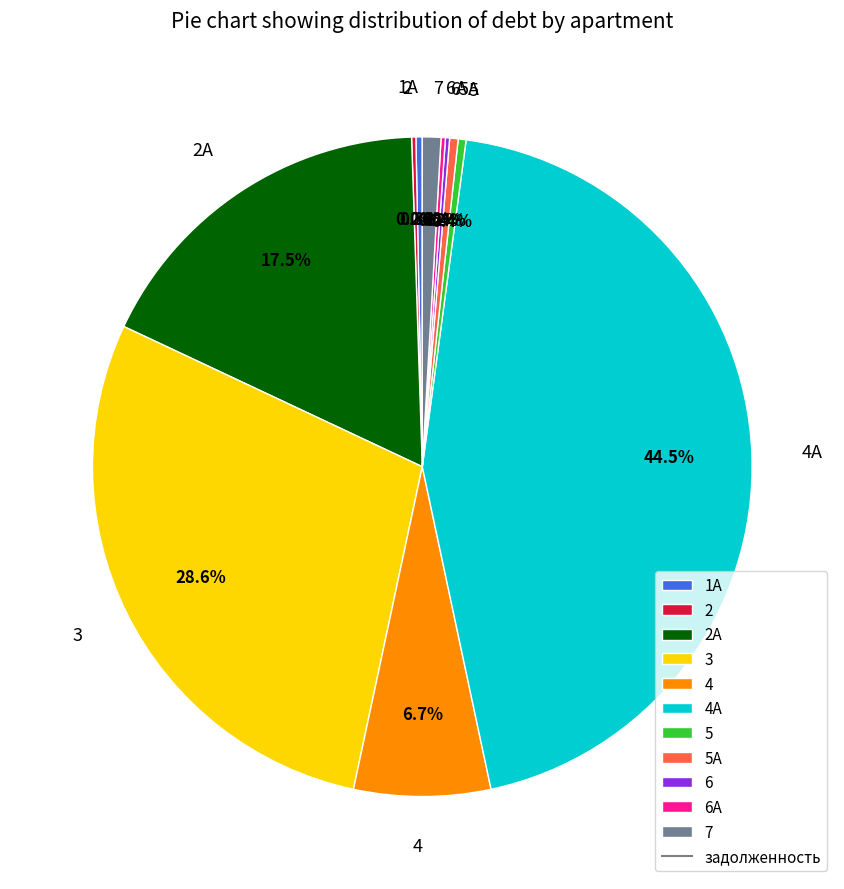

Combined, what portion of the pie is 5 and 4?

7.1%